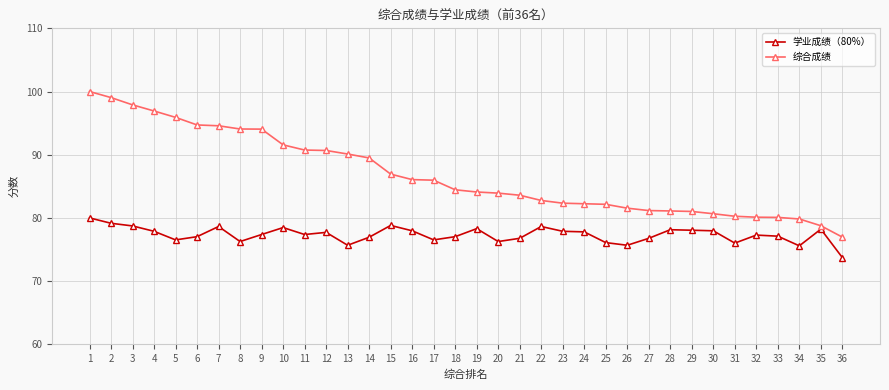

Rank the series by their maximum value, from lowest to highest.

学业成绩（80%）, 综合成绩